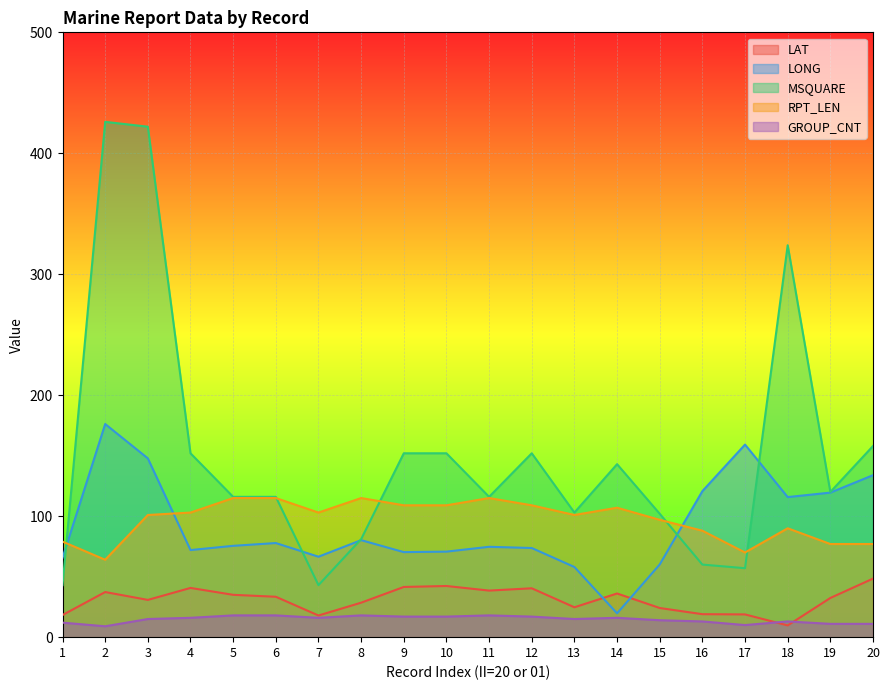

What are all the series names shown in the legend?

LAT, LONG, MSQUARE, RPT_LEN, GROUP_CNT